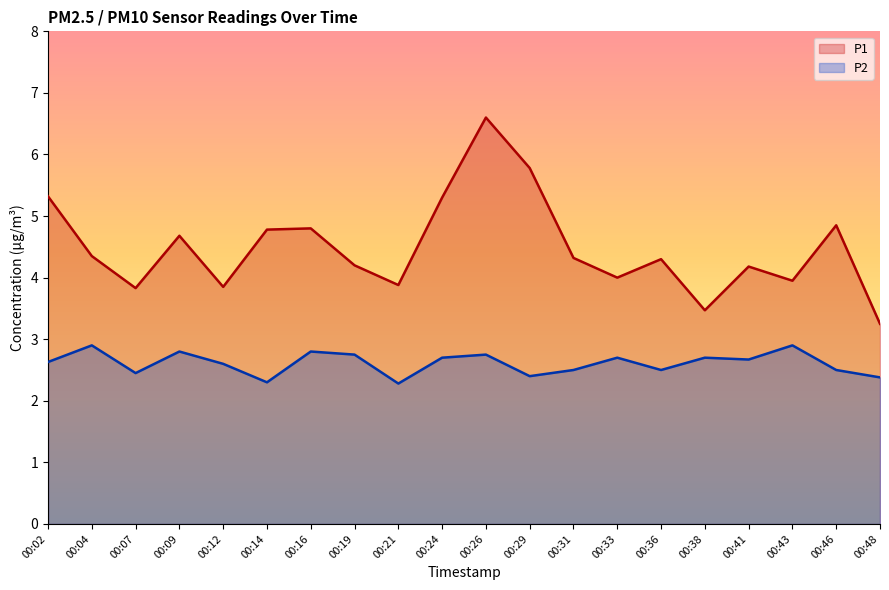

True or false: P2 and P1 intersect in this chart.

False